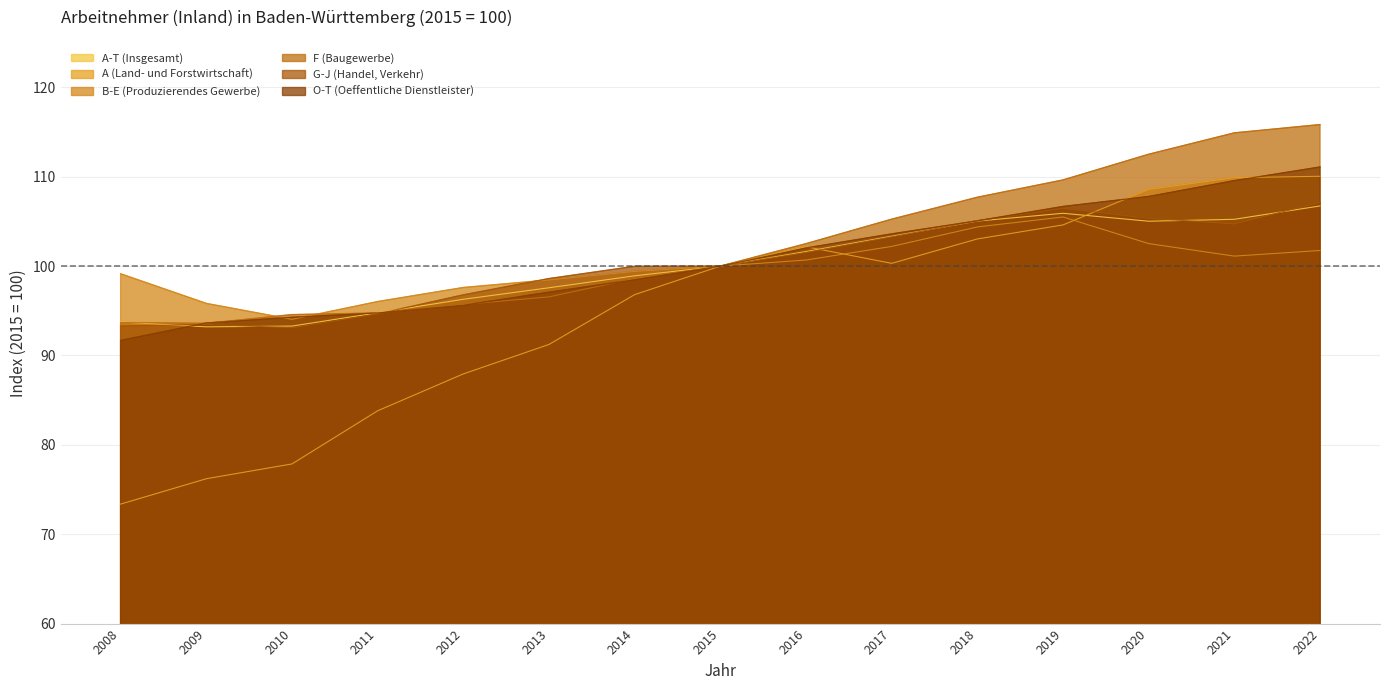

Read the B-E (Produzierendes Gewerbe) value at 2012.

97.6